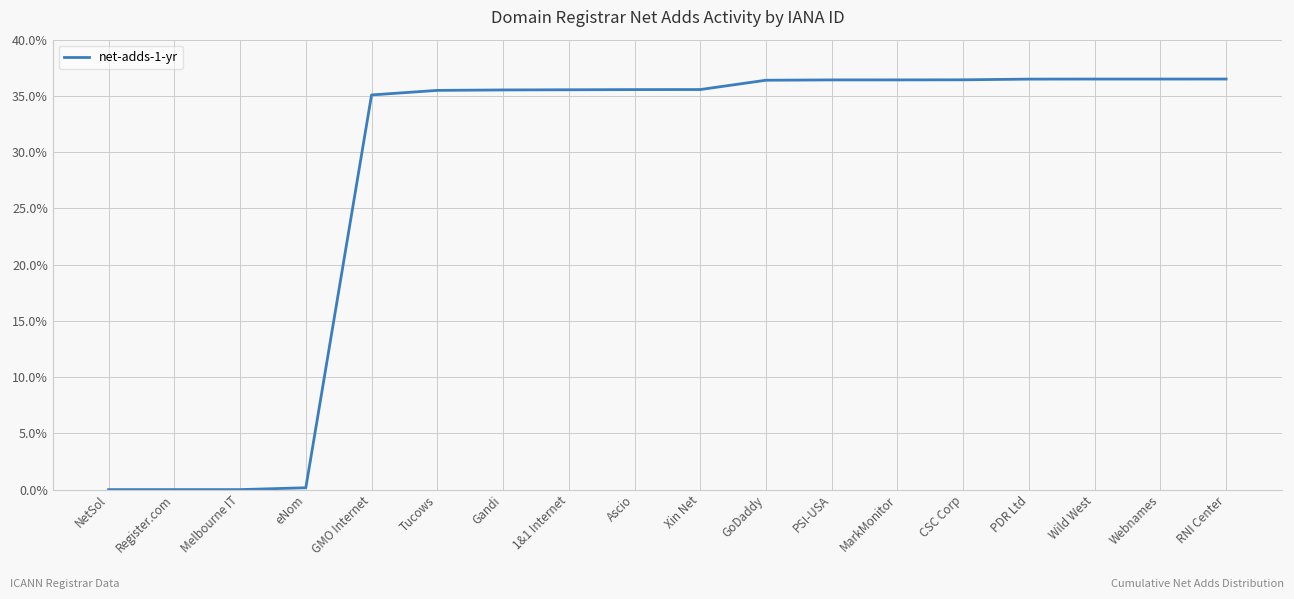

What is the label of the 8th point from the left?

1&1 Internet